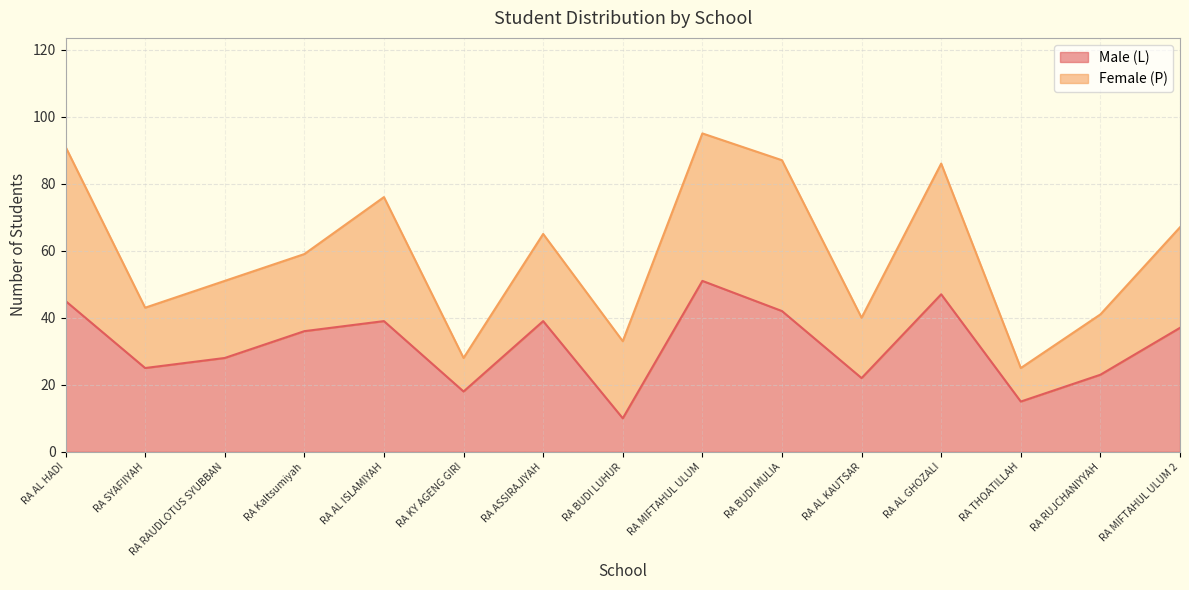

What is the minimum value shown in the chart?

10